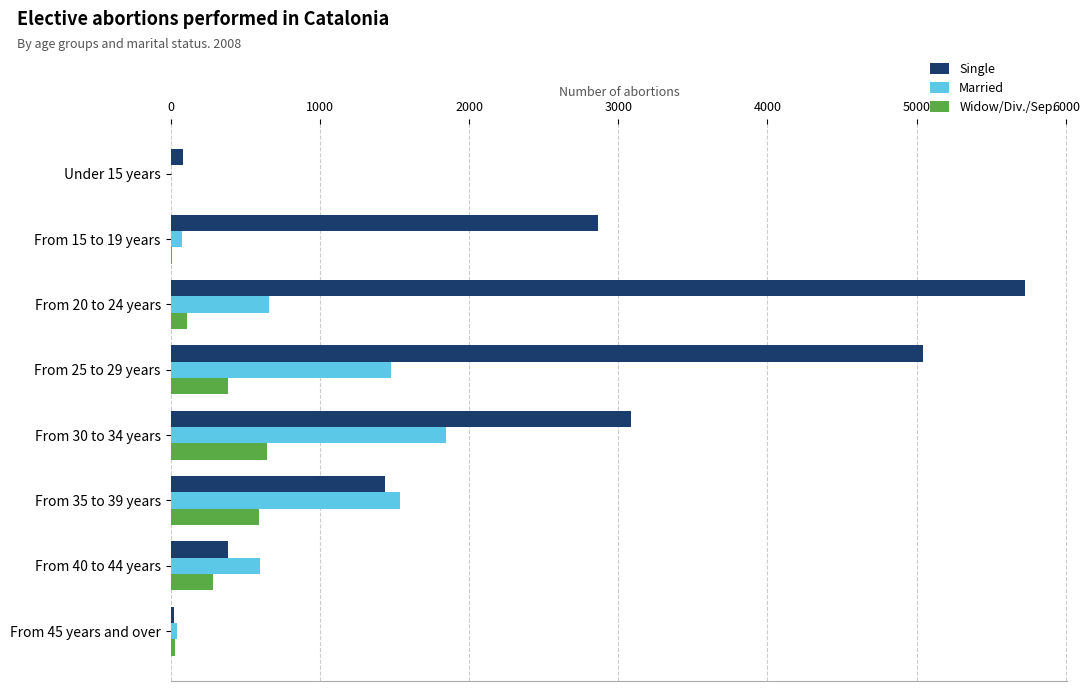

What are all the series names shown in the legend?

Single, Married, Widow/Div./Sep.